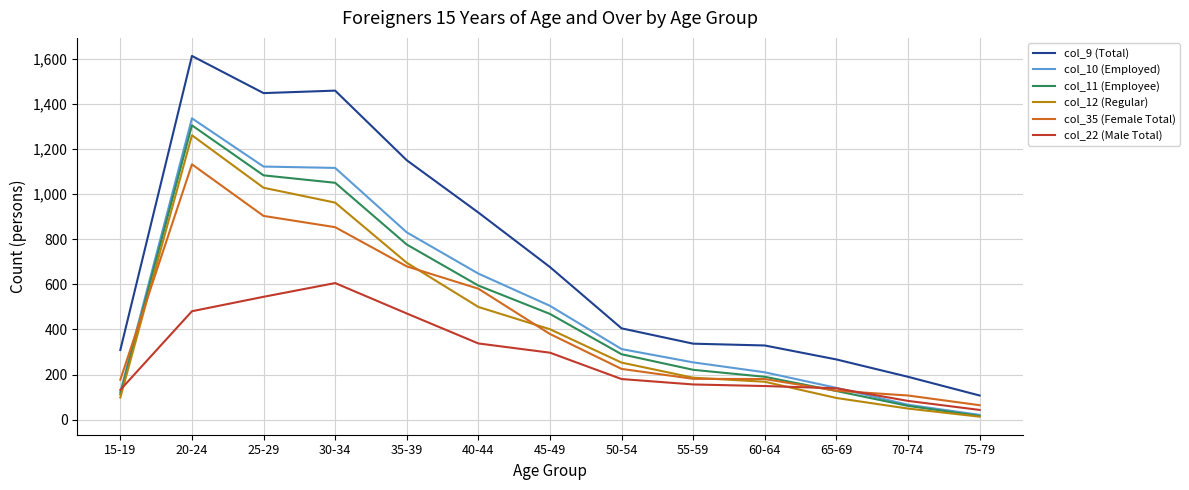

What are all the series names shown in the legend?

col_9 (Total), col_10 (Employed), col_11 (Employee), col_12 (Regular), col_35 (Female Total), col_22 (Male Total)